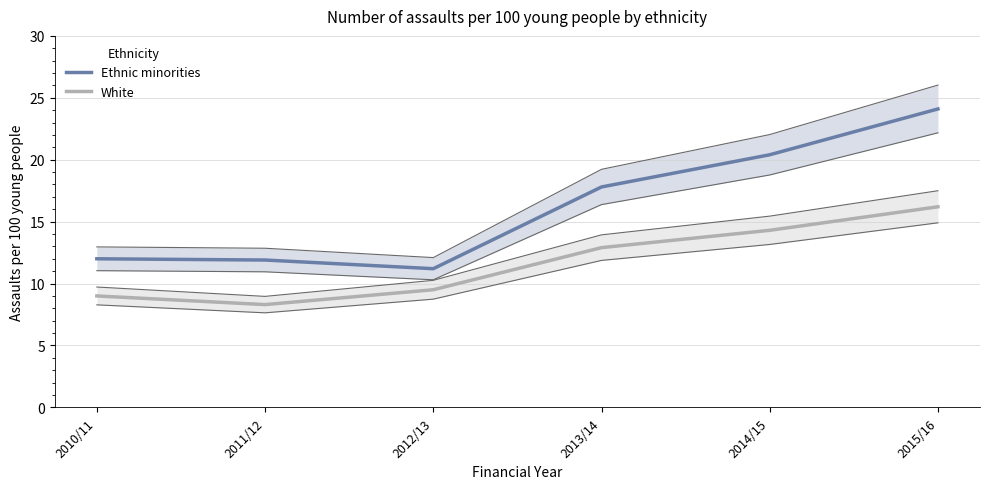

Reading right to left, list all the values displayed in this chart.

Ethnic minorities: 2015/16=24.1	2014/15=20.4	2013/14=17.8	2012/13=11.2	2011/12=11.9	2010/11=12.0
White: 2015/16=16.2	2014/15=14.3	2013/14=12.9	2012/13=9.5	2011/12=8.3	2010/11=9.0